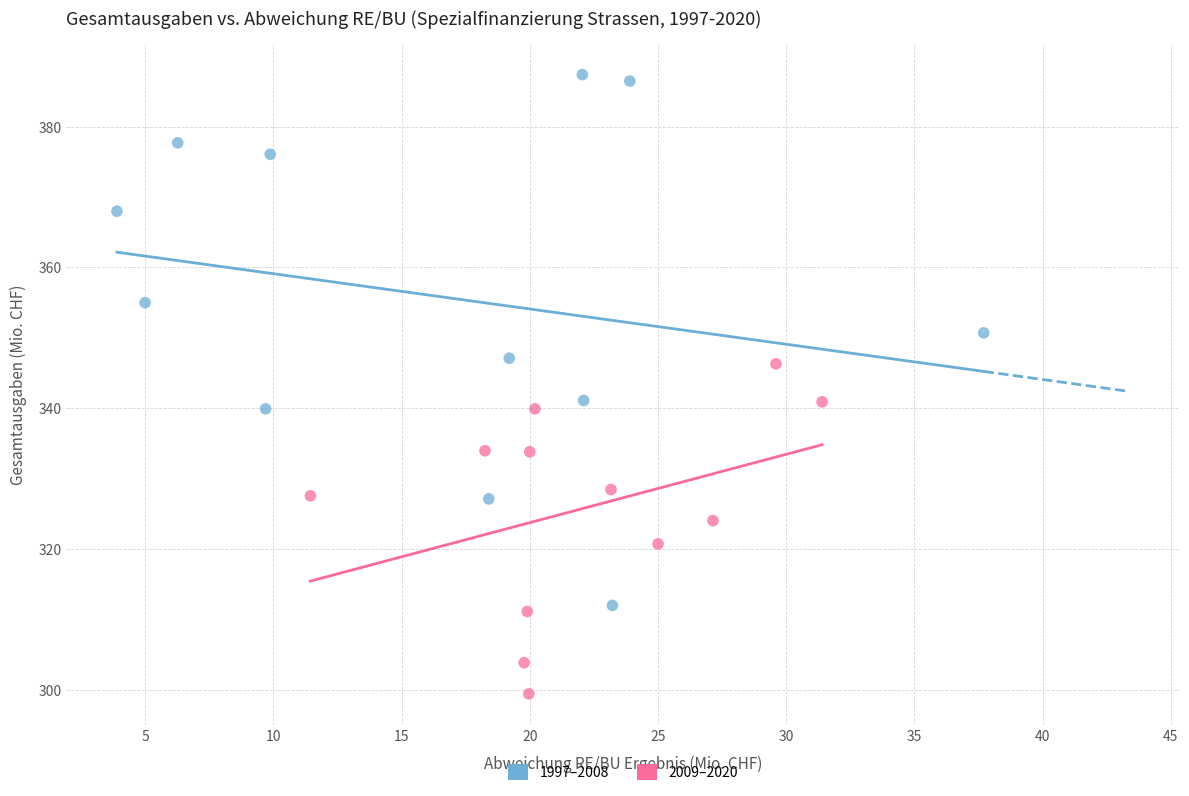

Which series has the widest spread of Y values?

1997–2008